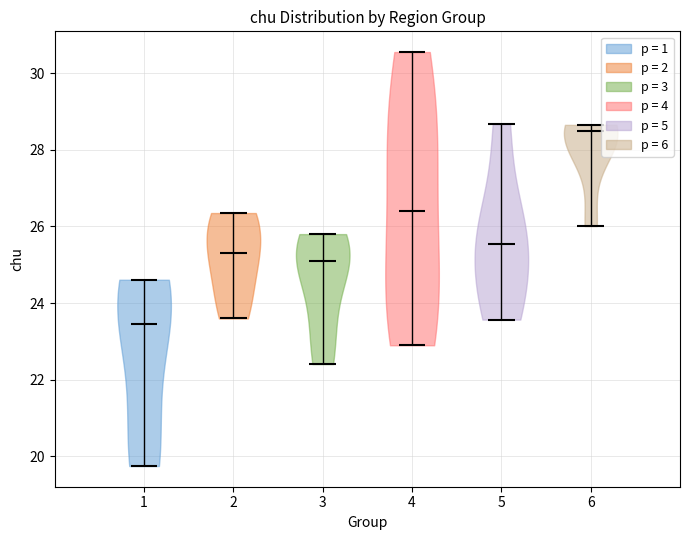

Reading left to right, read every violin against the y-axis: where its median line is, and the lowest and highest points it reaches. The values are not printed on the chart, so give them approximately, as read against the axis.

1: median line 23.4, lowest point 19.8, highest point 24.6
2: median line 25.4, lowest point 23.6, highest point 26.4
3: median line 25.0, lowest point 22.4, highest point 25.8
4: median line 26.4, lowest point 23.0, highest point 30.6
5: median line 25.6, lowest point 23.6, highest point 28.6
6: median line 28.4, lowest point 26.0, highest point 28.6